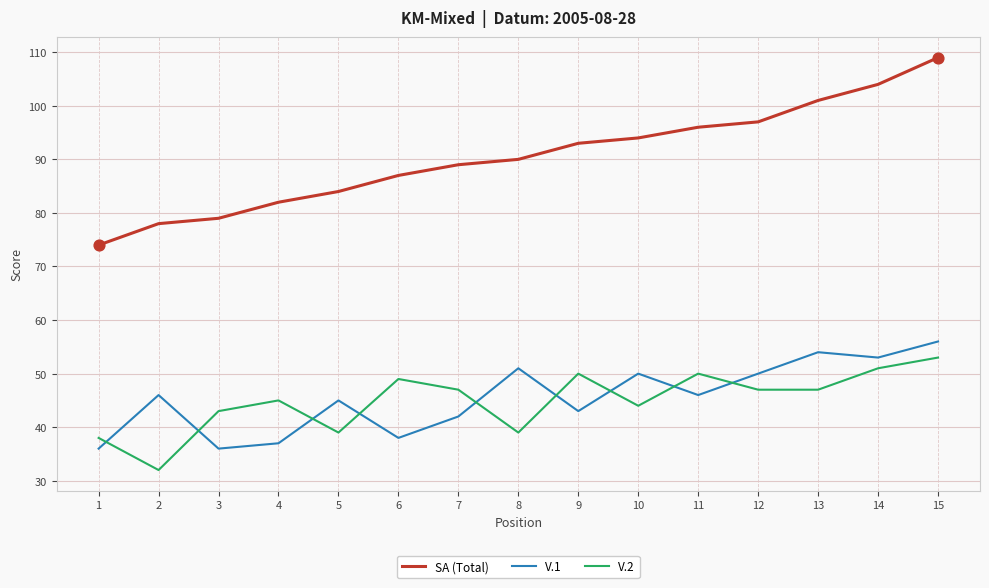

Which series has the widest spread of values?

SA (Total)